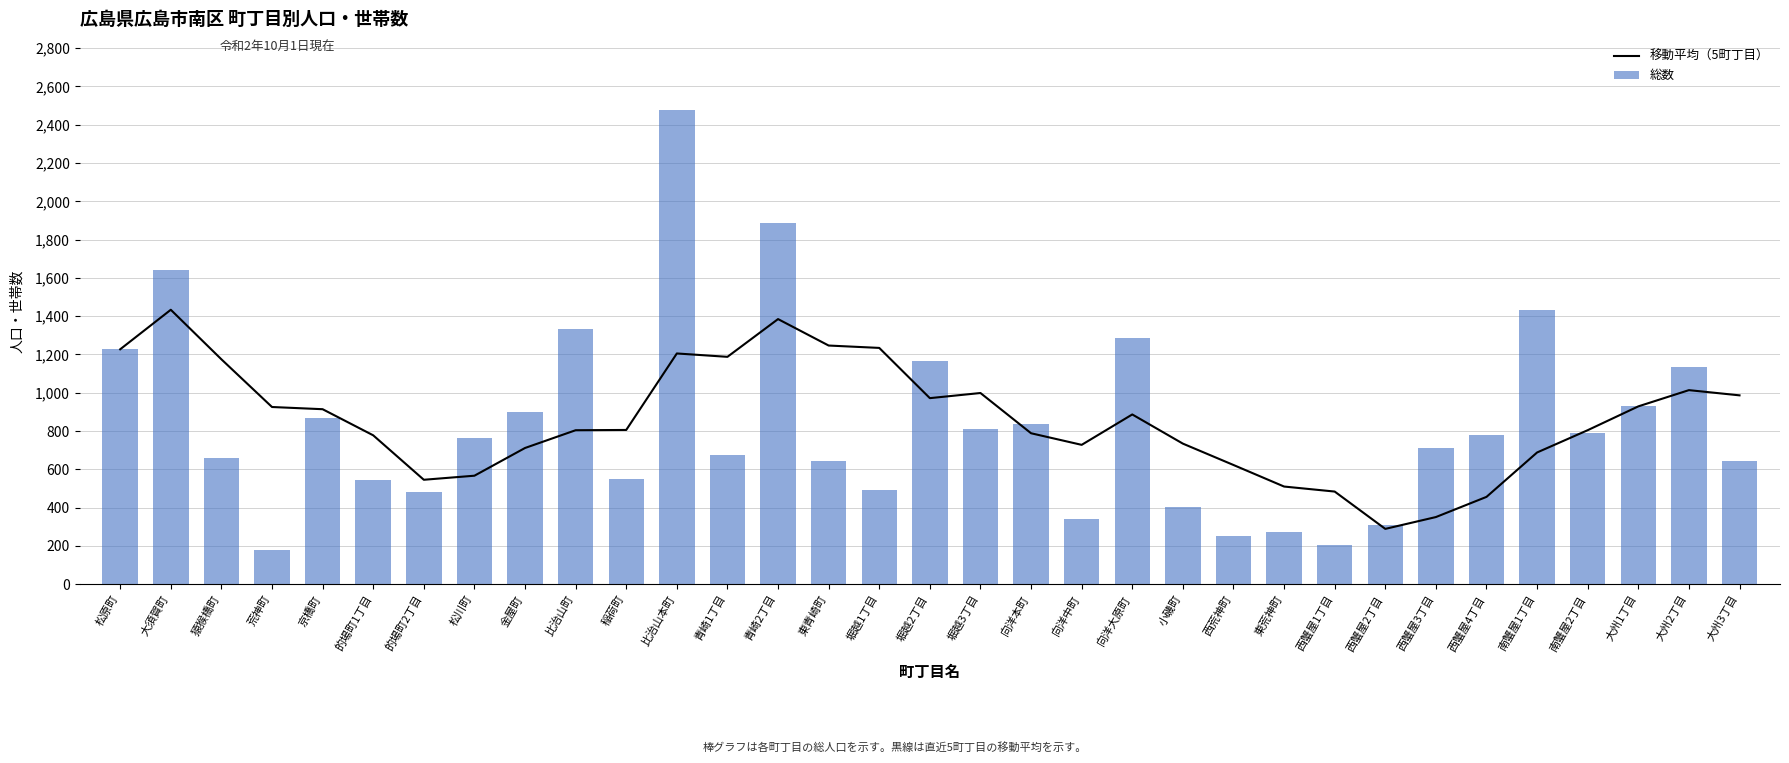

At 堀越1丁目, list the series in order from smallest to largest.

総数, 移動平均（5町丁目）